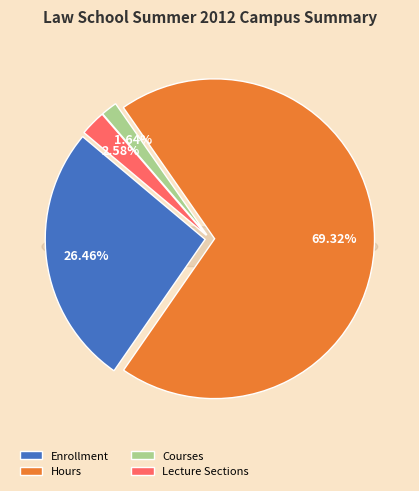

The Hours slice represents 56% of the pie. True or false?

False